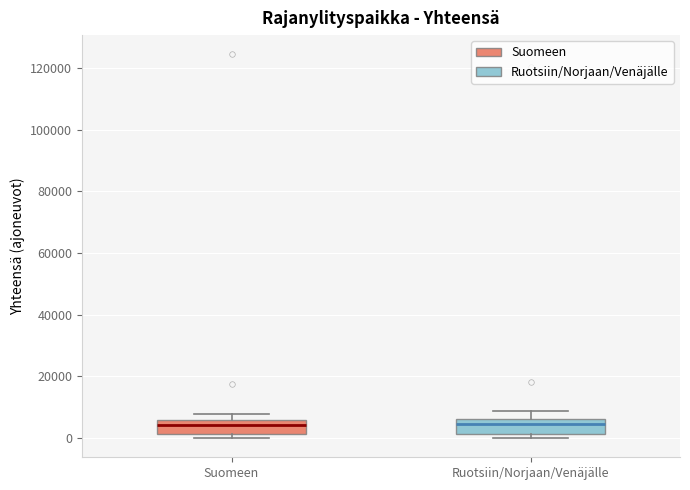

Where is the upper edge of the box for Ruotsiin/Norjaan/Venäjälle on the y-axis? The values are not printed on the chart, so give them approximately, as read against the axis.

6000